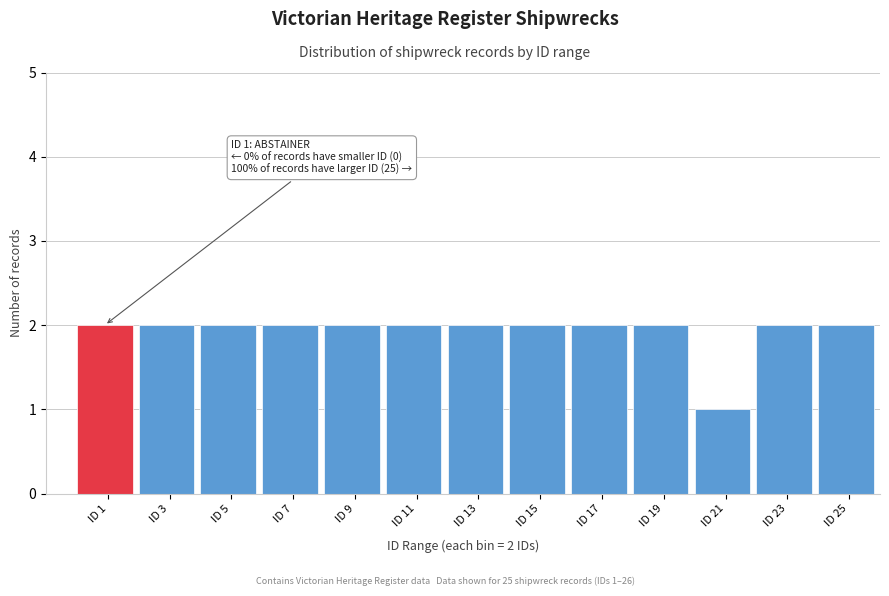

Reading left to right, what are all the values shown in this chart?

ID 1=2	ID 3=2	ID 5=2	ID 7=2	ID 9=2	ID 11=2	ID 13=2	ID 15=2	ID 17=2	ID 19=2	ID 21=1	ID 23=2	ID 25=2